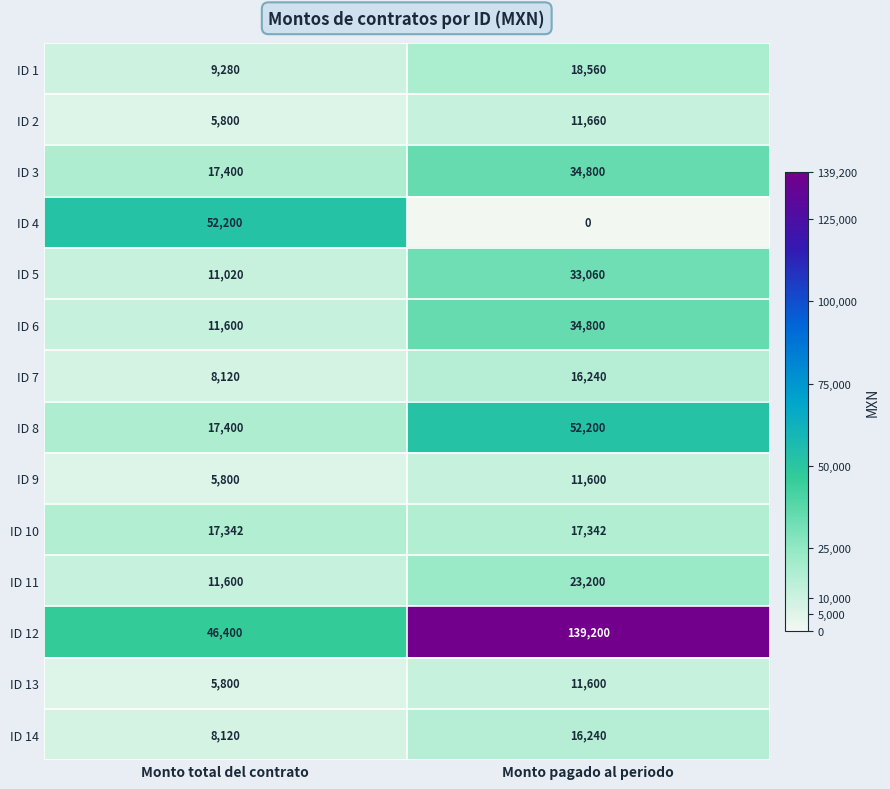

List the labels in order of ID 7 value, largest first.

Monto pagado al periodo, Monto total del contrato